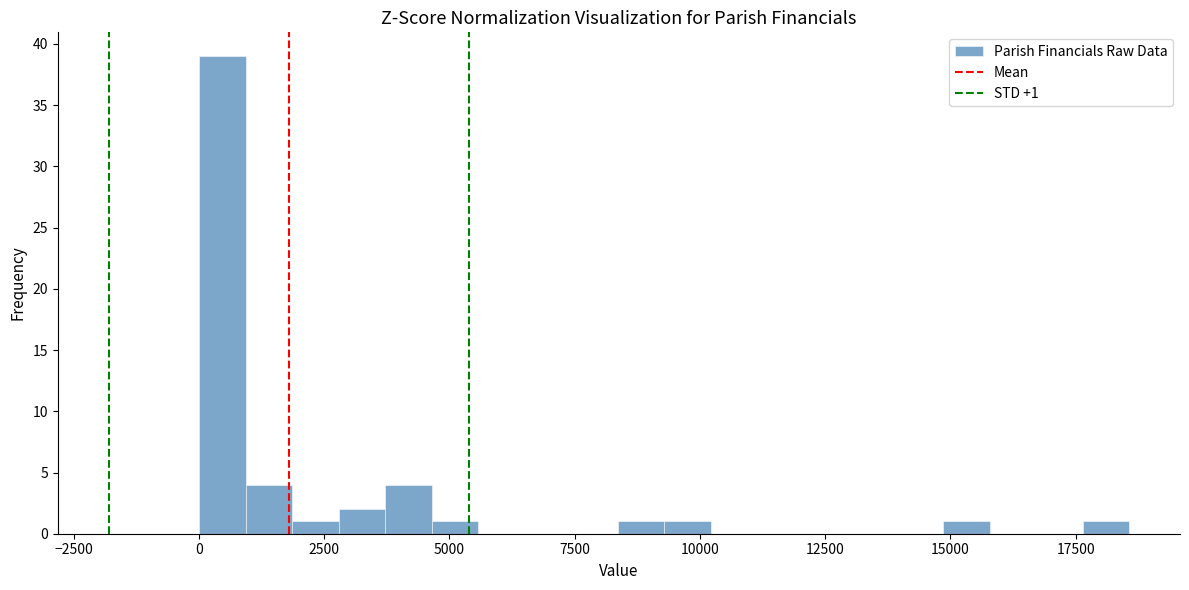

Around what value on the x-axis is the tallest bar? Give the approximate position of its centre, as read against the axis.

500